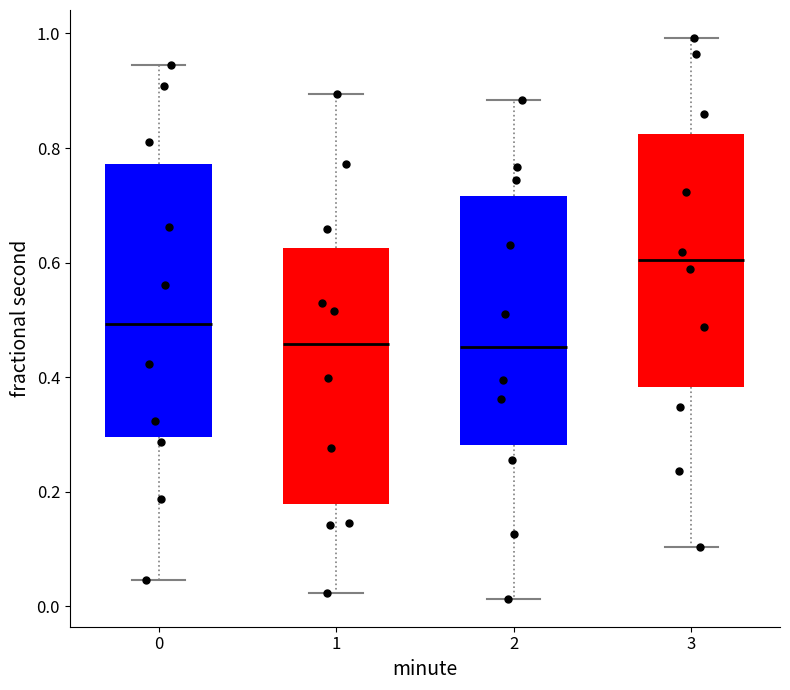

Comparing the boxes themselves (not the whiskers), which one is the tallest?

0